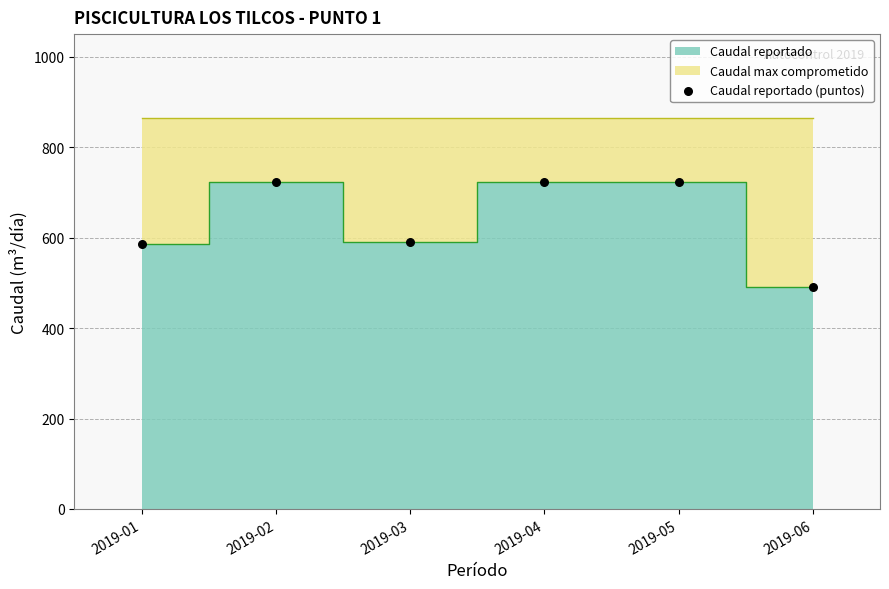

What is the average Y value?

639.7